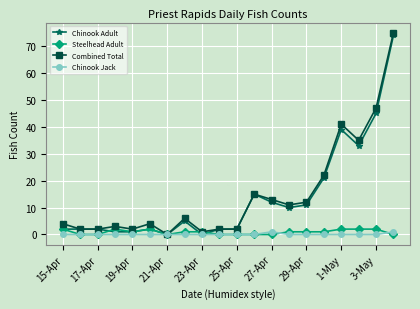

Rank the series by their maximum value, from highest to lowest.

Combined Total, Chinook Adult, Steelhead Adult, Chinook Jack